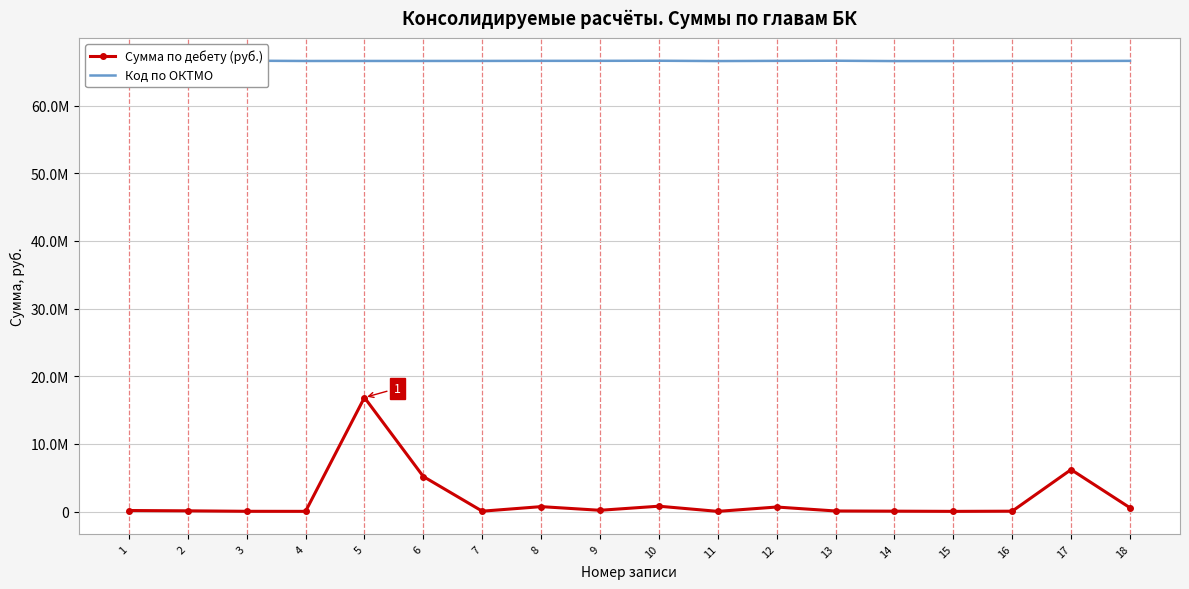

What is the value of the Сумма по дебету (руб.) point at the 15th from the left?

20000.0